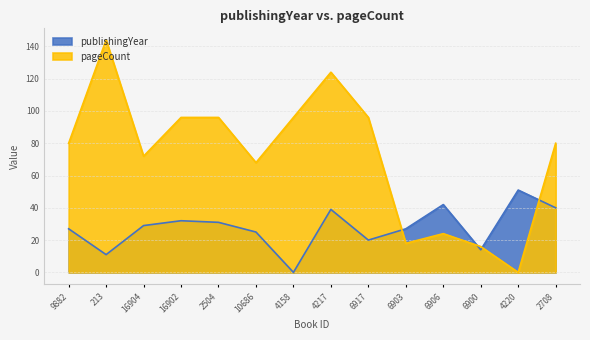

What are all the series names shown in the legend?

publishingYear, pageCount